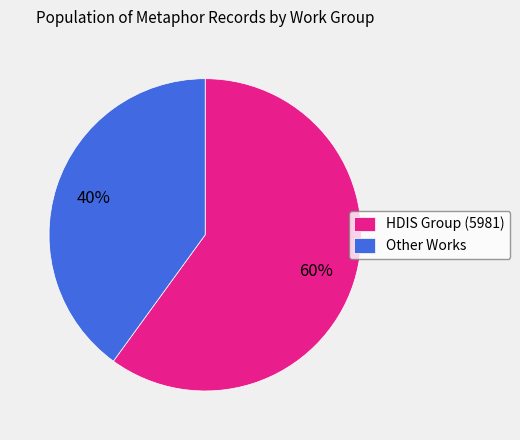

How many segments does this pie chart have?

2